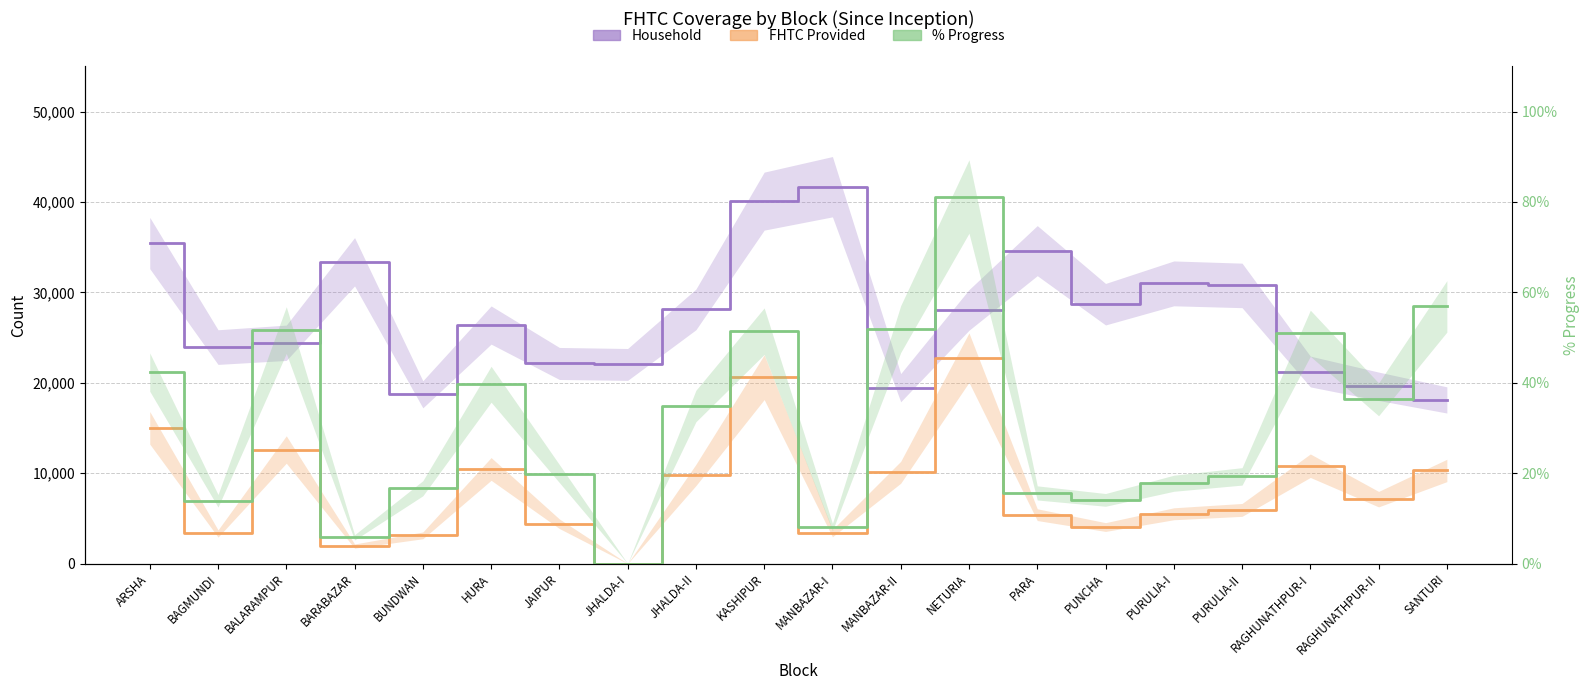

Where is the first local minimum for Household?

BAGMUNDI